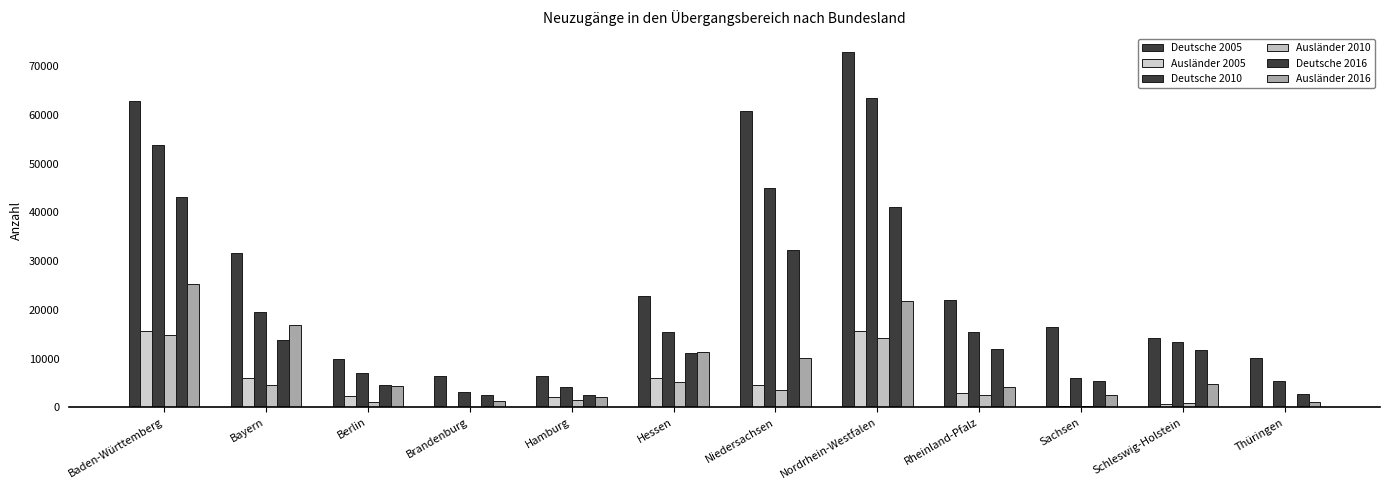

Is it true that Ausländer 2005 equals 35.0 at Brandenburg?

True